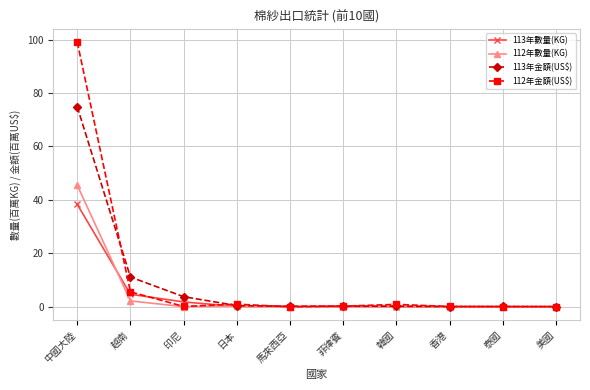

Which category has the highest value in the 113年數量(KG) series?

中國大陸